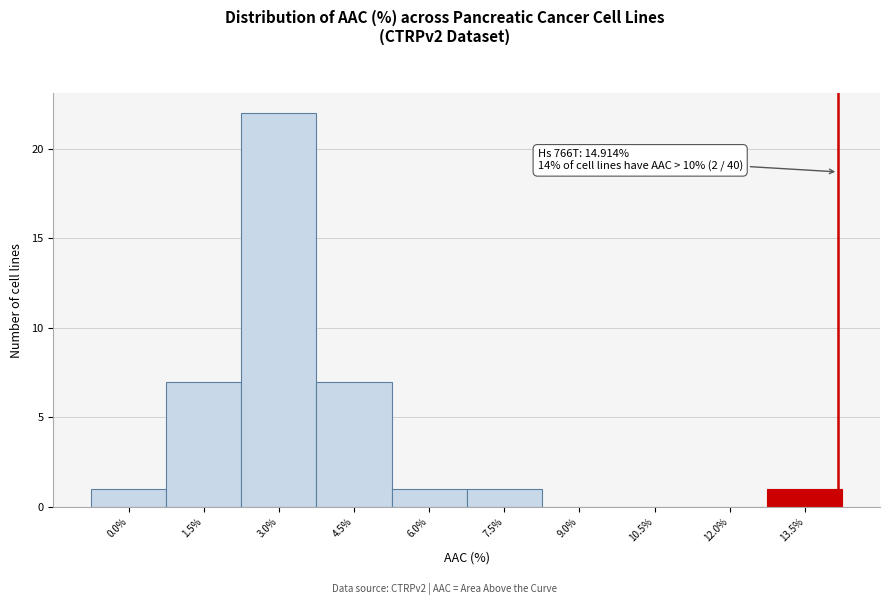

Reading left to right, what are all the values shown in this chart?

0.0%=1	1.5%=7	3.0%=22	4.5%=7	6.0%=1	7.5%=1	9.0%=0	10.5%=0	12.0%=0	13.5%=1